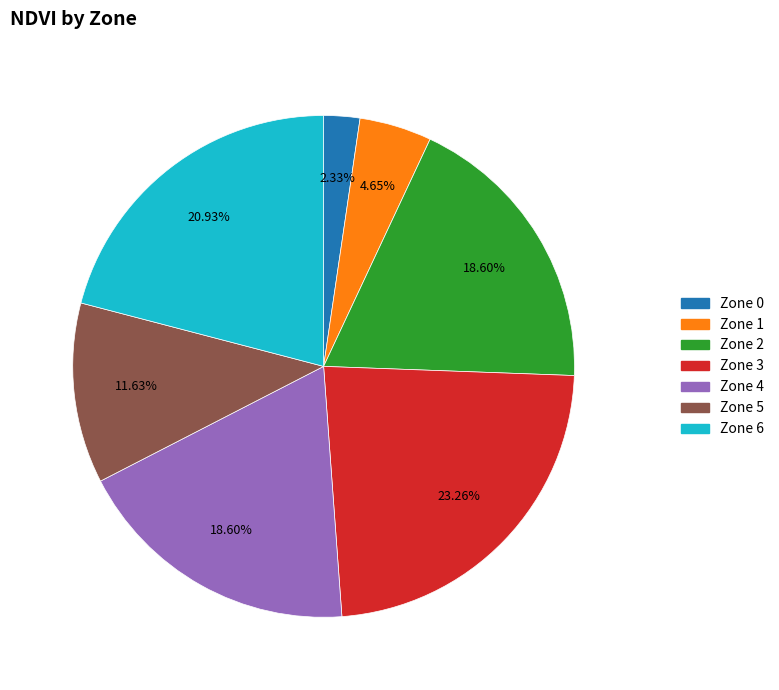

To the nearest percent, what is the difference between the largest and smallest slice percentages?

21%